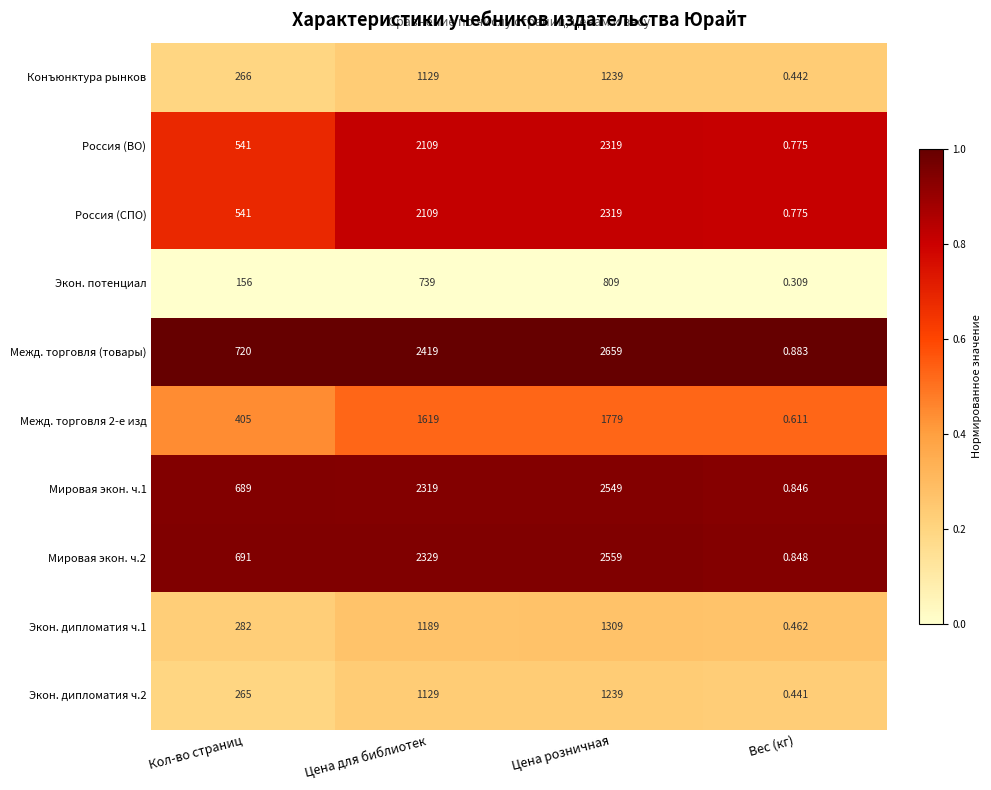

Which series has the largest range (max minus min)?

Межд. торговля (товары)